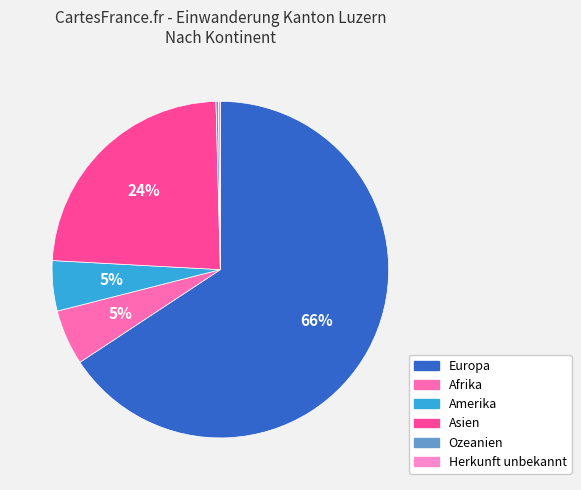

How many slices are in this pie chart?

6